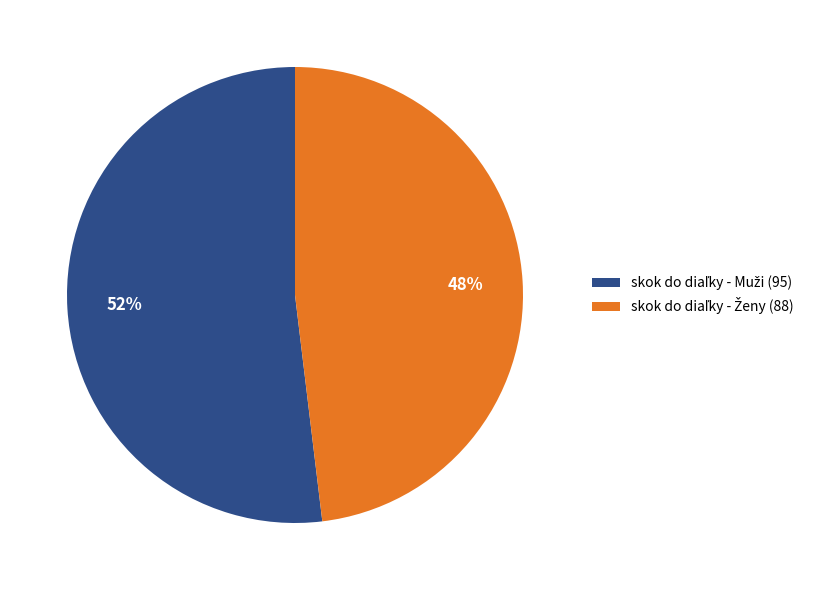

Is there any slice that represents more than half of the pie?

Yes